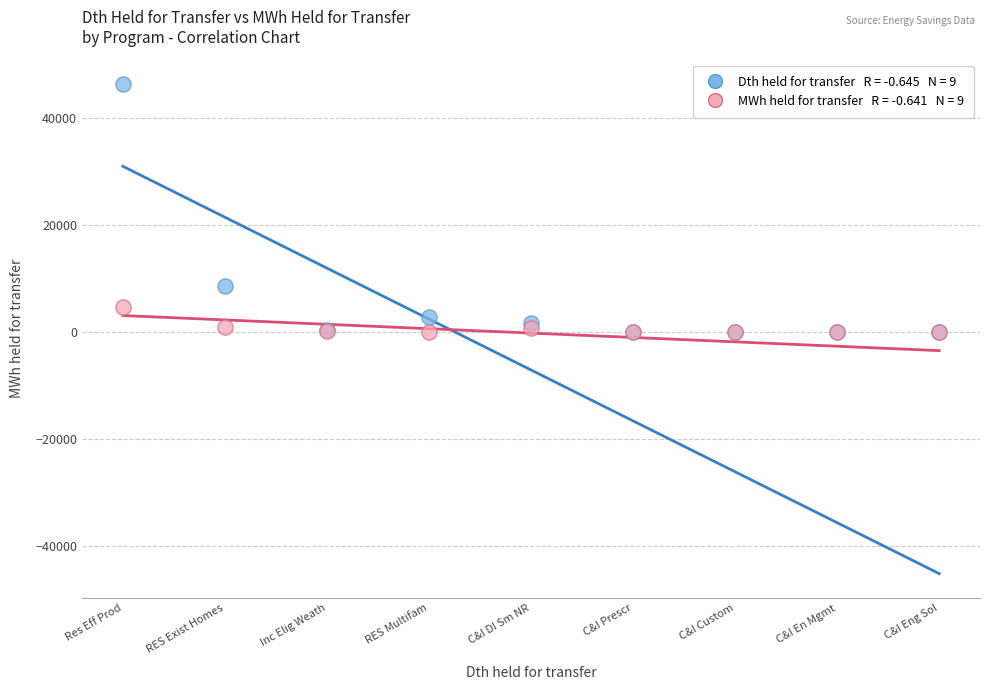

Across all series, what Y value is closest to 23172?

8496.3